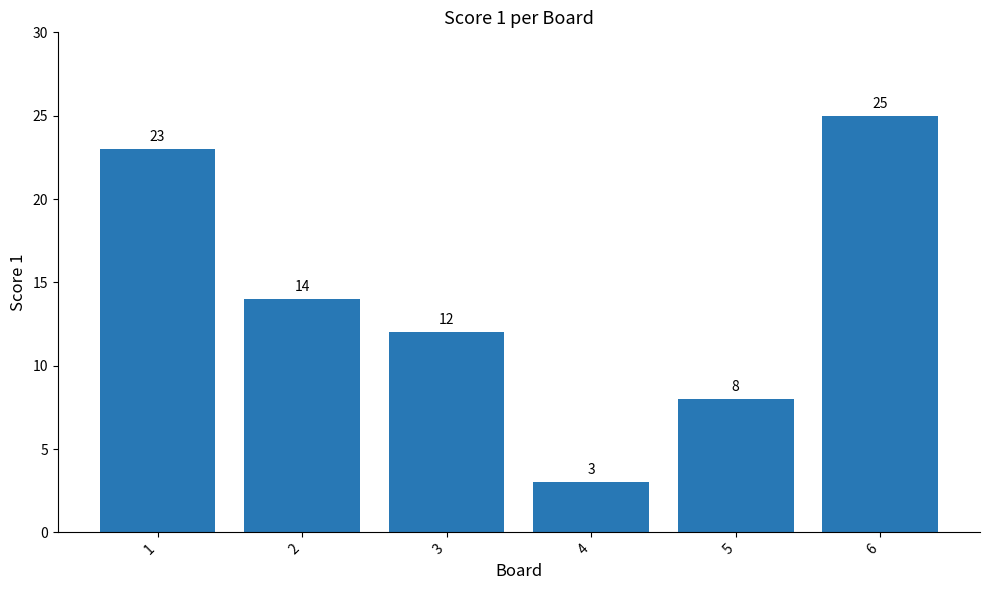

Is it true that the value at 6 is 11?

False